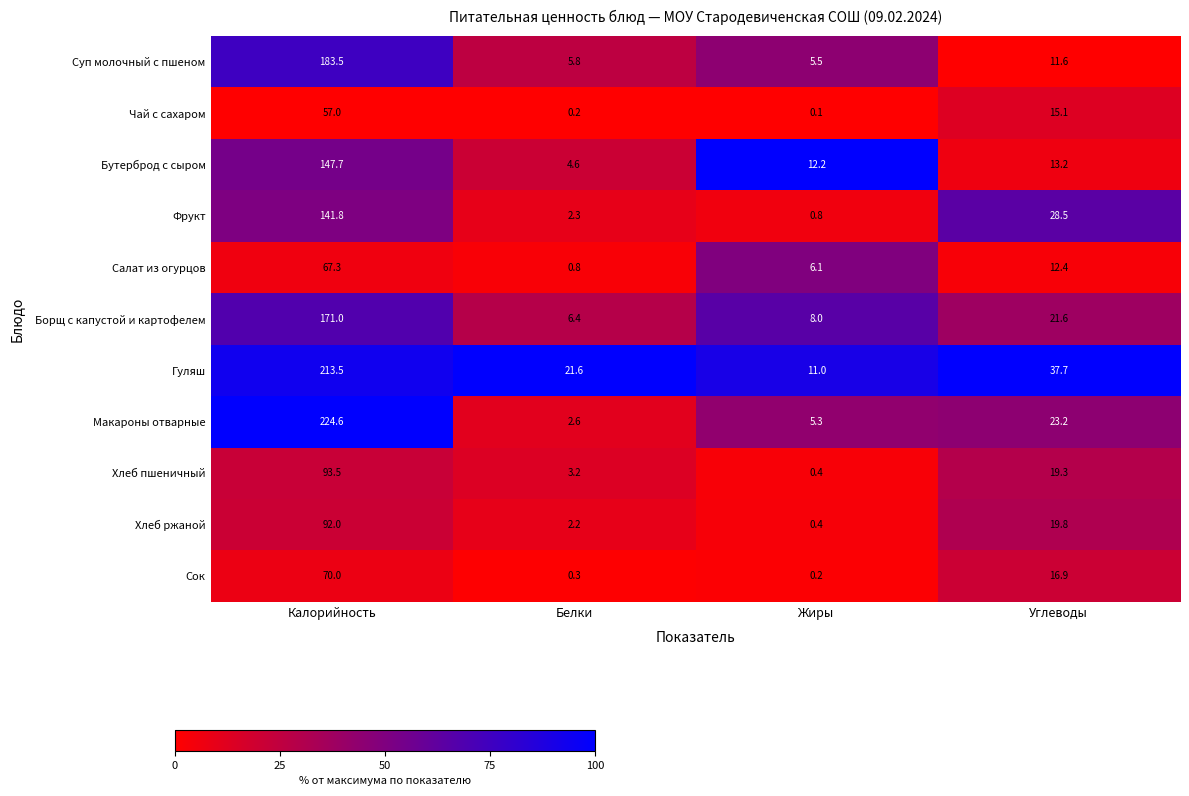

Rank the series by their maximum value, from highest to lowest.

Макароны отварные, Гуляш, Суп молочный с пшеном, Борщ с капустой и картофелем, Бутерброд с сыром, Фрукт, Хлеб пшеничный, Хлеб ржаной, Сок, Салат из огурцов, Чай с сахаром